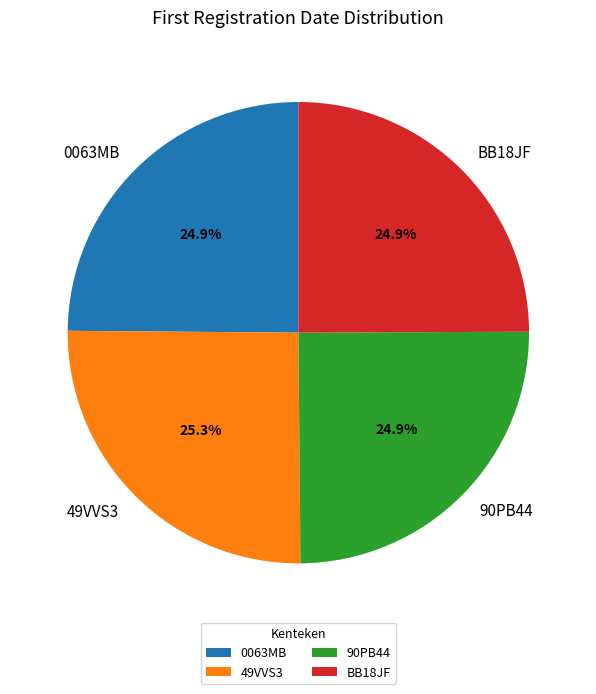

Does any single category account for the majority?

No